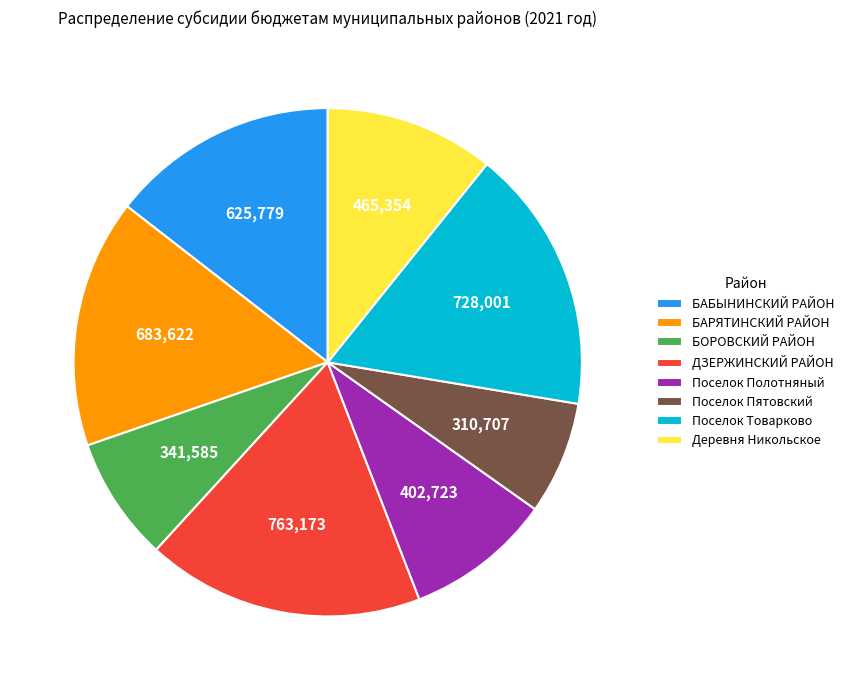

What is the ratio of the value at ДЗЕРЖИНСКИЙ РАЙОН to the value at БАРЯТИНСКИЙ РАЙОН?

1.1